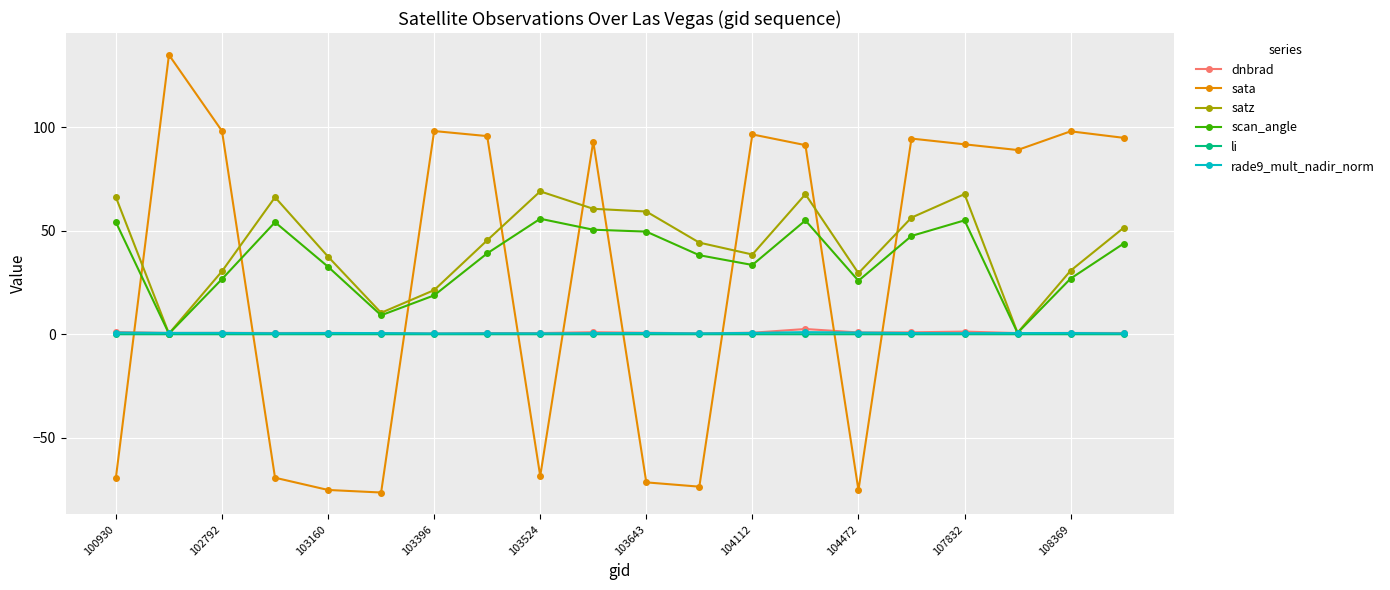

What is the greatest value displayed?

135.0